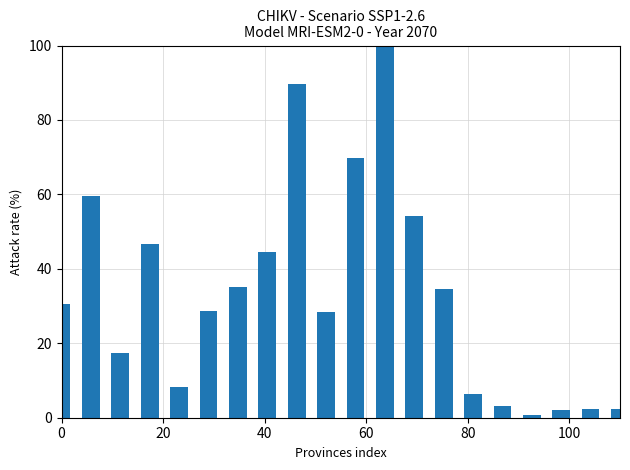

What is the greatest value displayed?

100.0